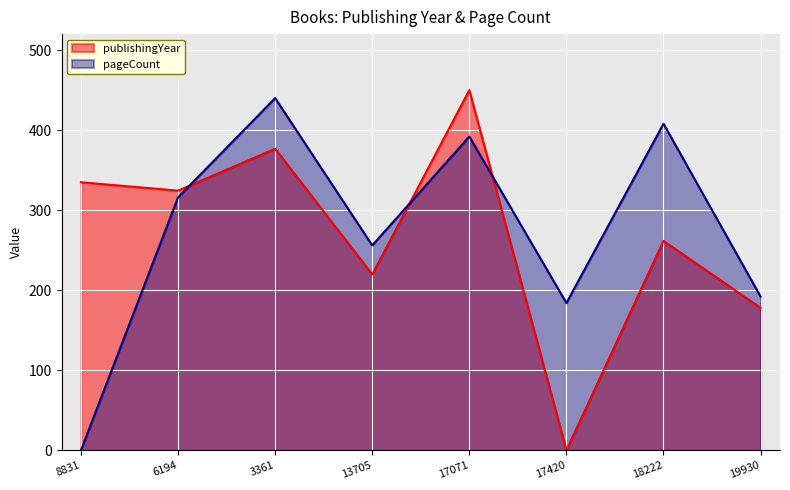

Where do pageCount and publishingYear first cross each other?

6194 and 3361